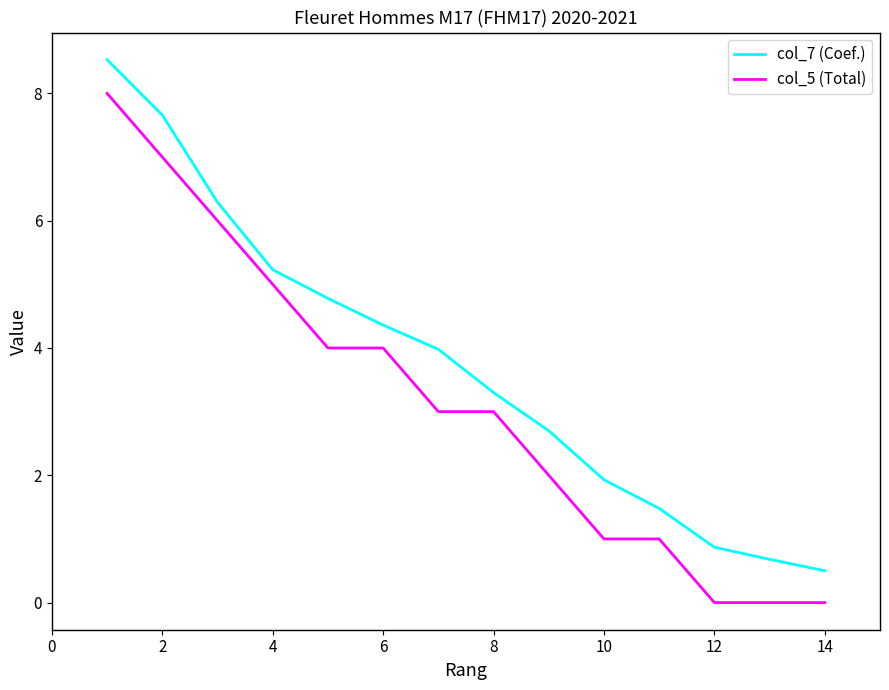

Which series has the largest total across all categories?

col_7 (Coef.)